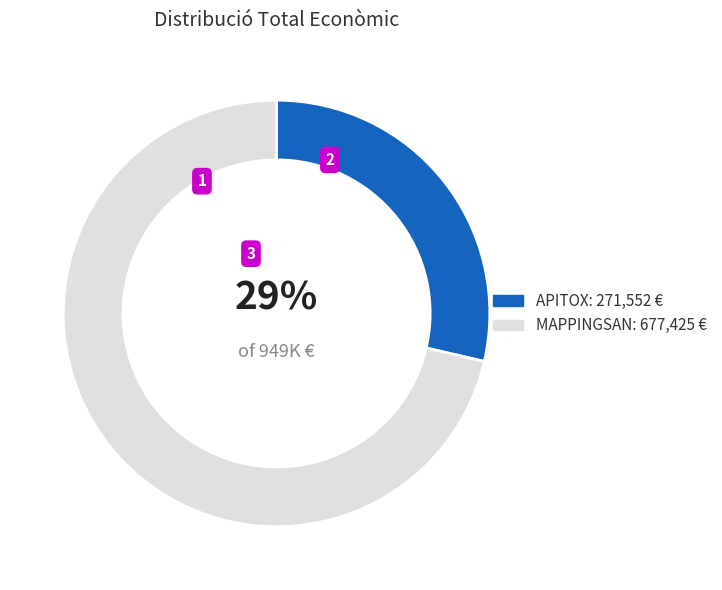

Does any single category account for the majority?

Yes